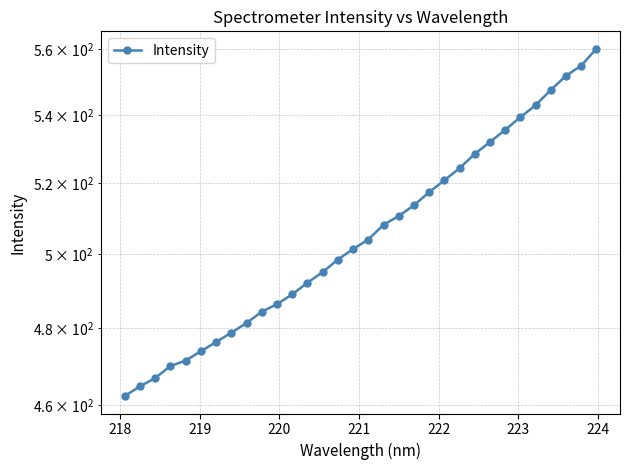

Does the chart have visible grid lines?

Yes